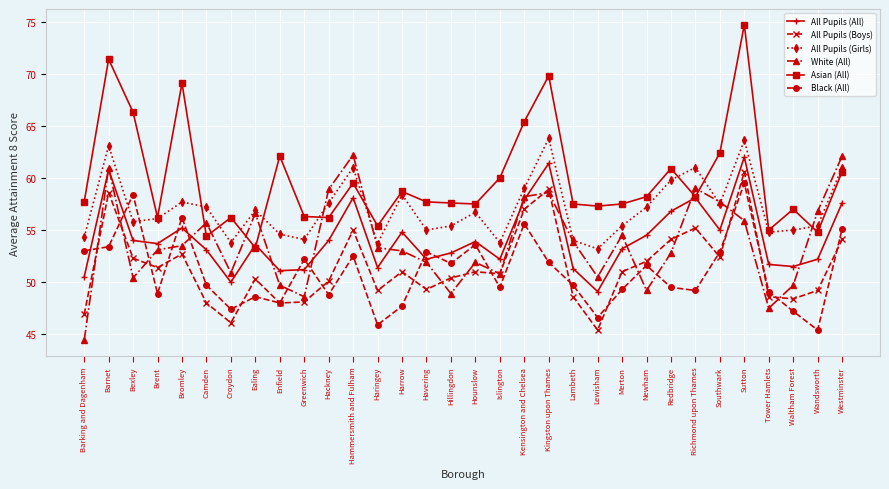

What is the spread (max minus min) of values at Bexley?

15.9